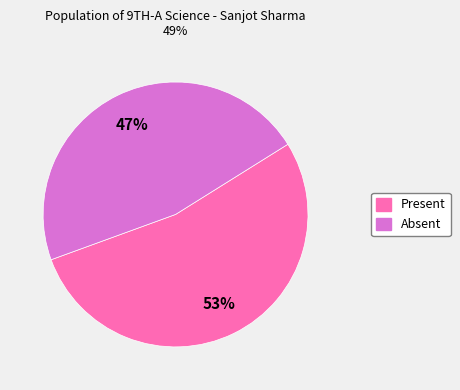

Is there any slice that represents more than half of the pie?

Yes